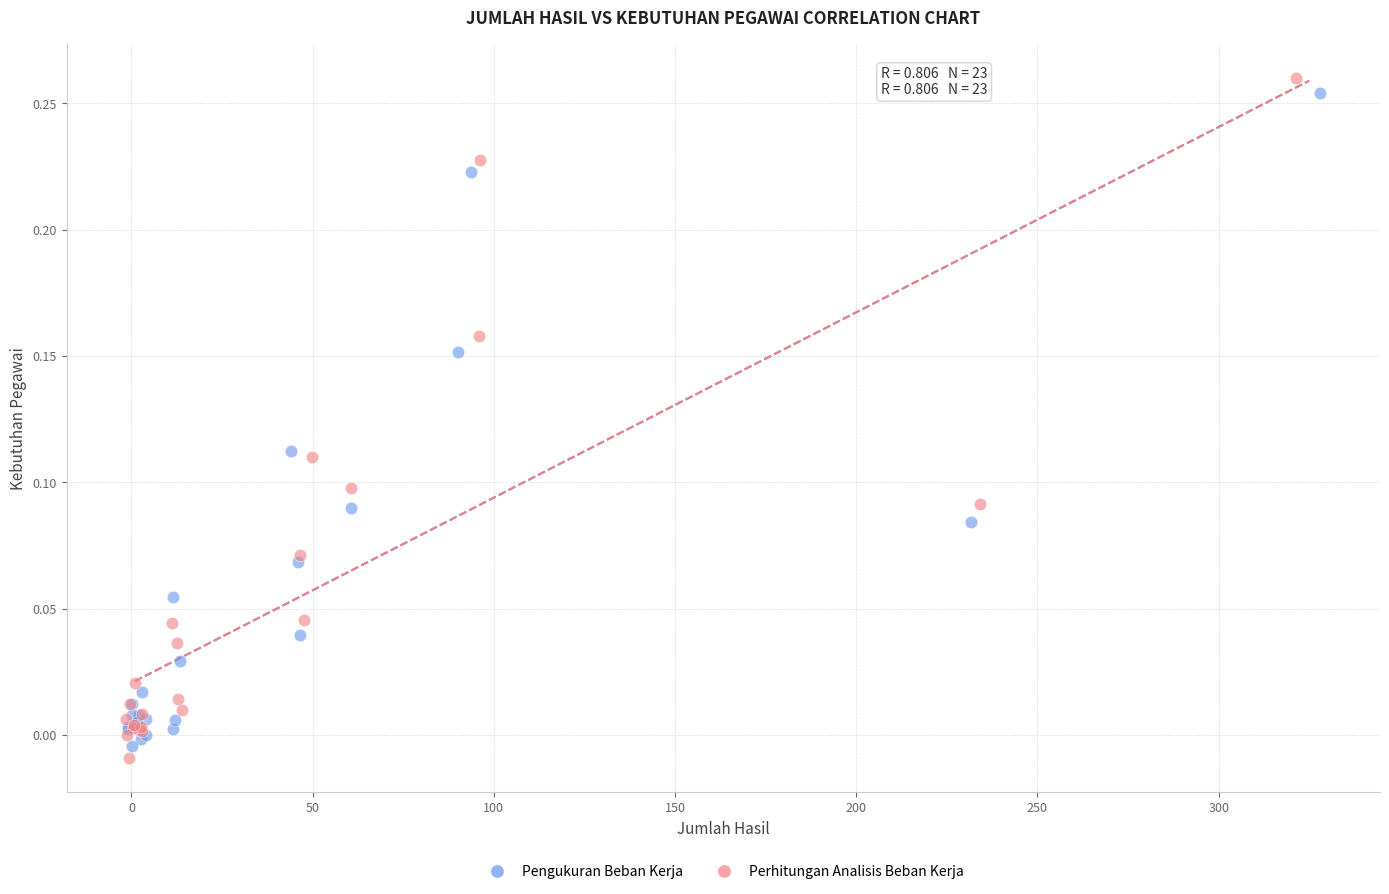

What are all the series names shown in the legend?

Pengukuran Beban Kerja, Perhitungan Analisis Beban Kerja